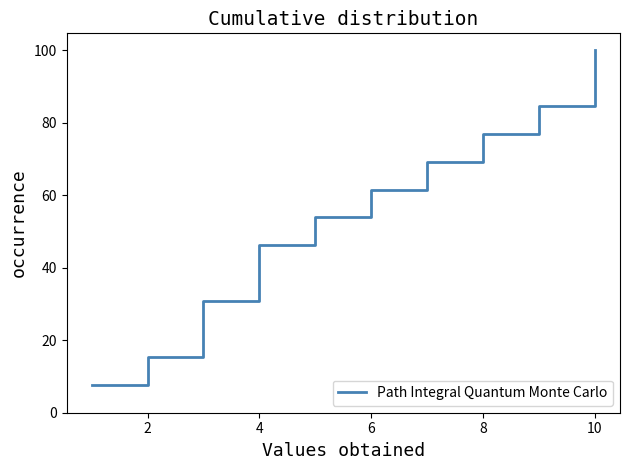

The chart shows a value of 118.5 at 8. True or false?

False